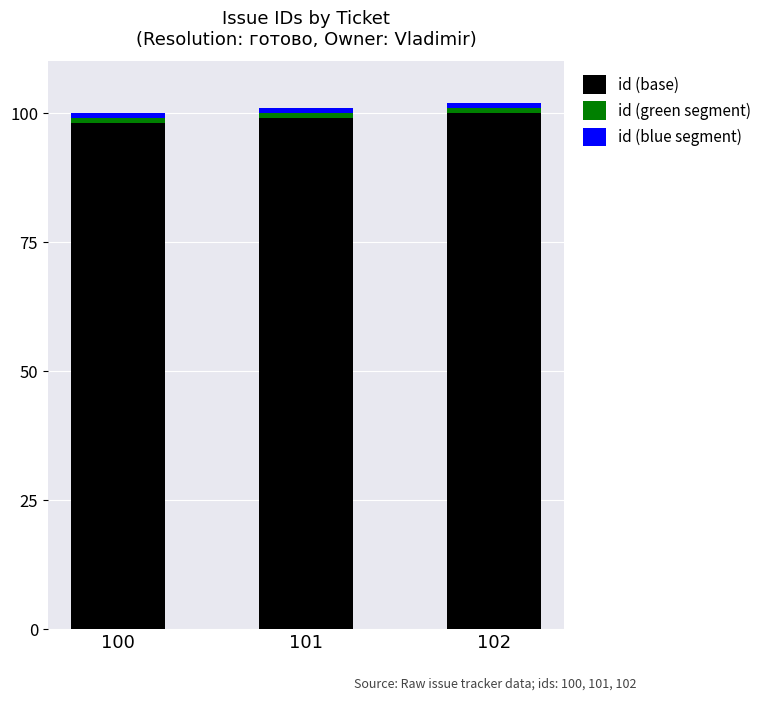

What is the lowest value of the id (base) series?

98